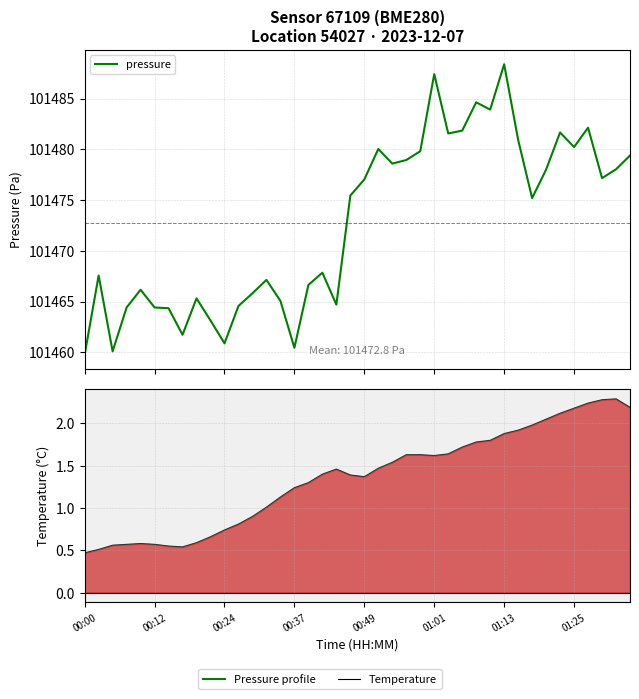

True or false: temperature (line) and pressure cross at least once.

False